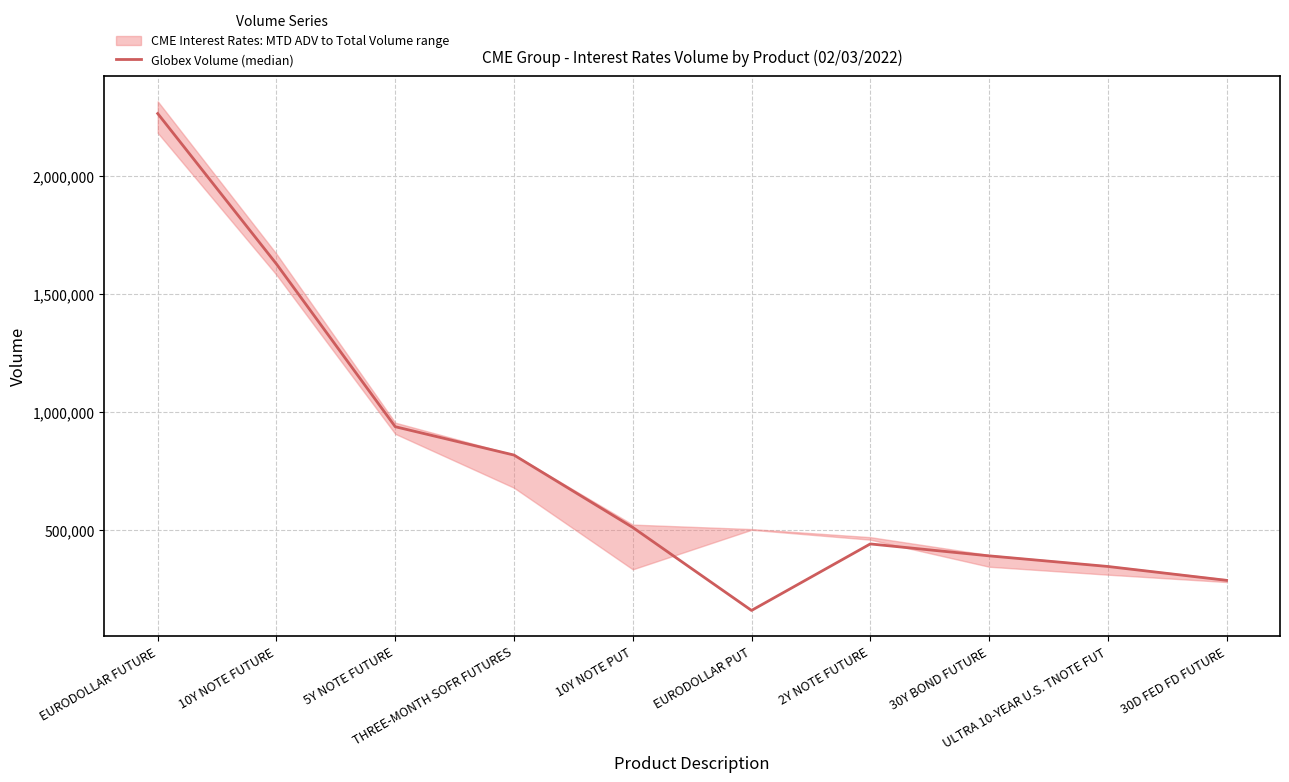

Read the value at 10Y NOTE PUT.

509860